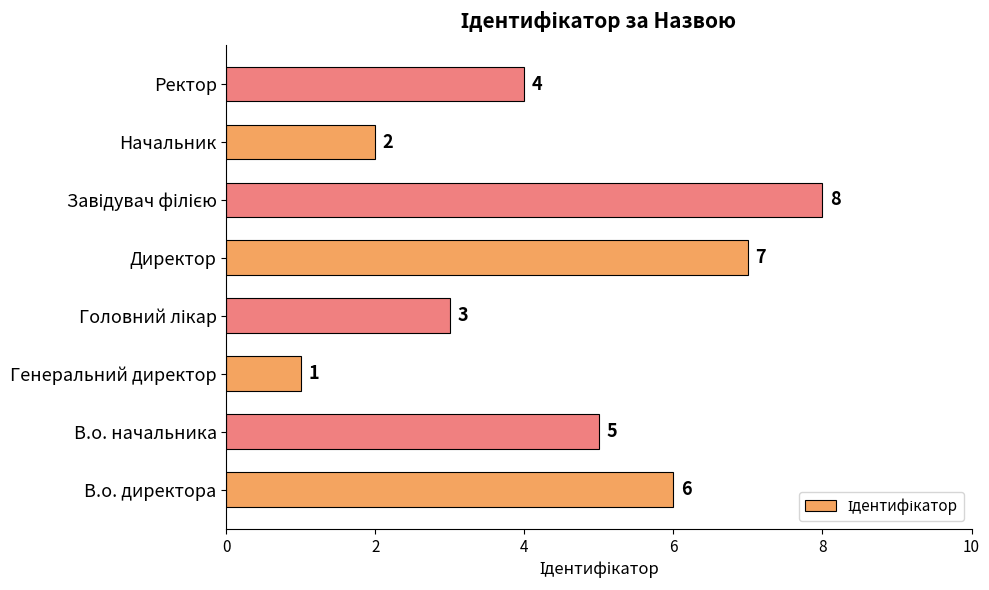

What is the minimum value shown in the chart?

1